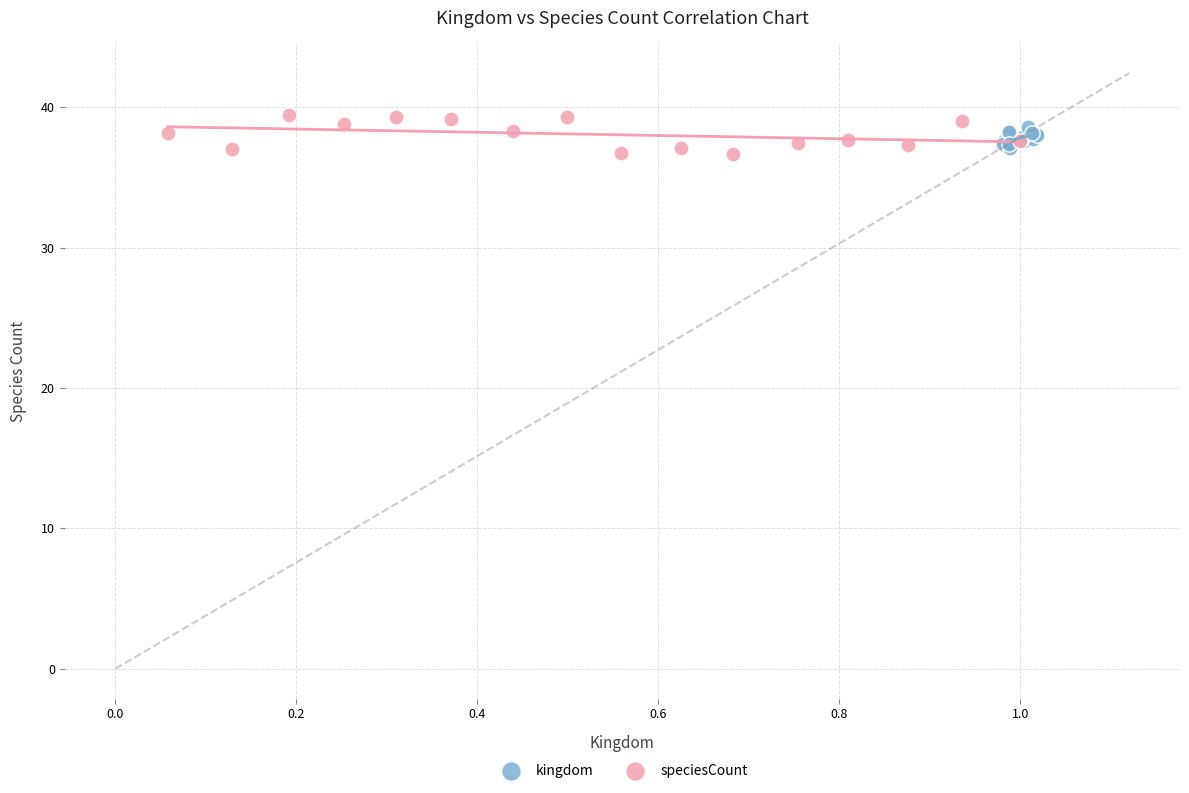

Which series has the largest Y range (max minus min)?

speciesCount